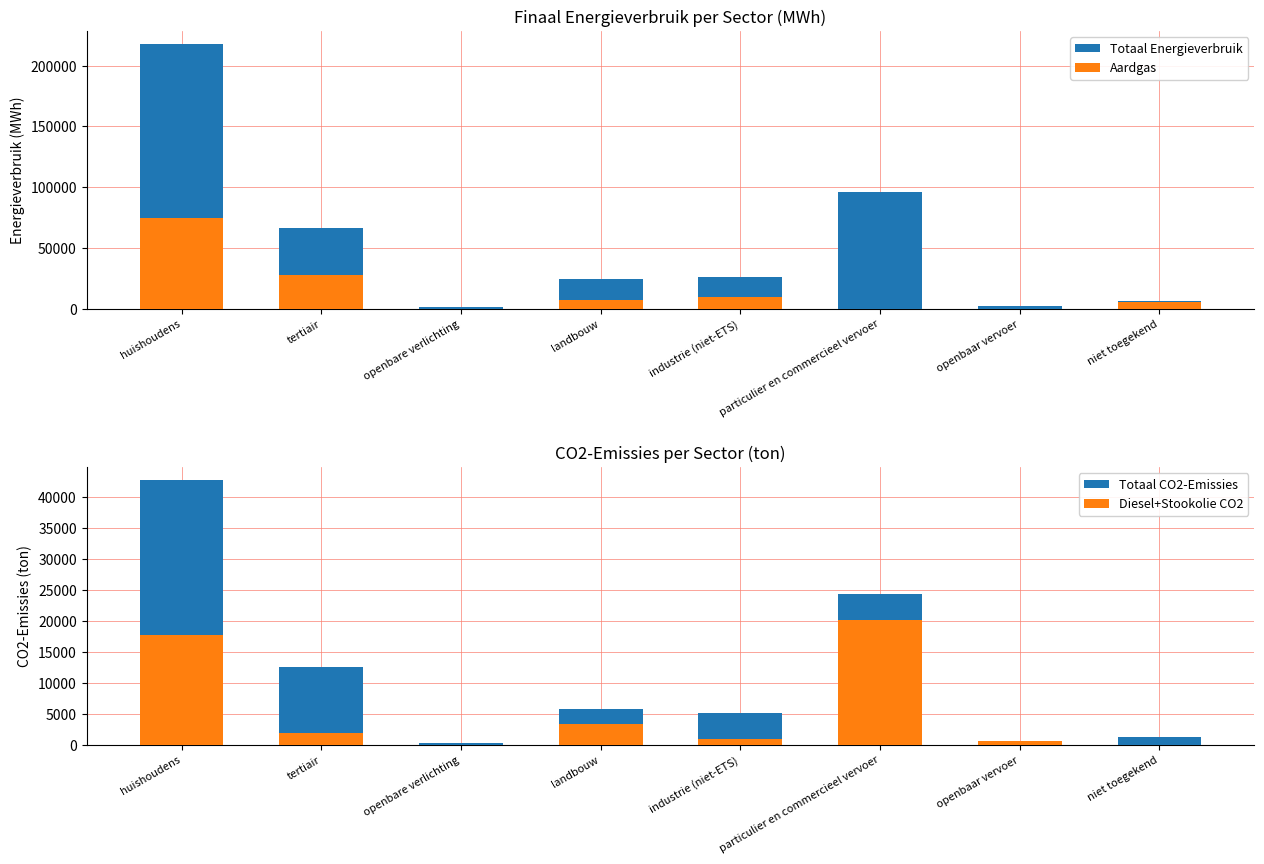

Reading left to right, transcribe all the data shown in this chart.

Totaal Energieverbruik: 217557.2	66464.2	1434.2	24176.6	25828.4	96019.5	2614.8	6388.7
Aardgas: 74751.6	27385.5	0.0	6861.5	10013.8	7.4	0.0	5194.0
Totaal CO2-Emissies: 42609.4	12549.6	252.8	5692.5	5083.4	24232.6	668.8	1259.8
Diesel+Stookolie CO2: 17657.4	1839.1	0.0	3430.5	918.4	20069.8	668.8	0.0